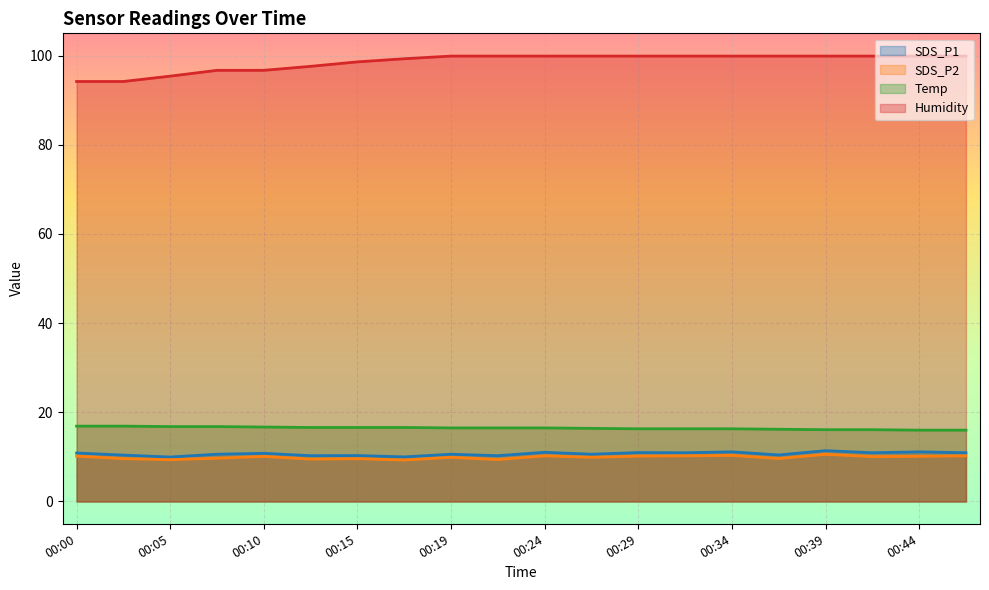

What are all the series names shown in the legend?

SDS_P1, SDS_P2, Temp, Humidity